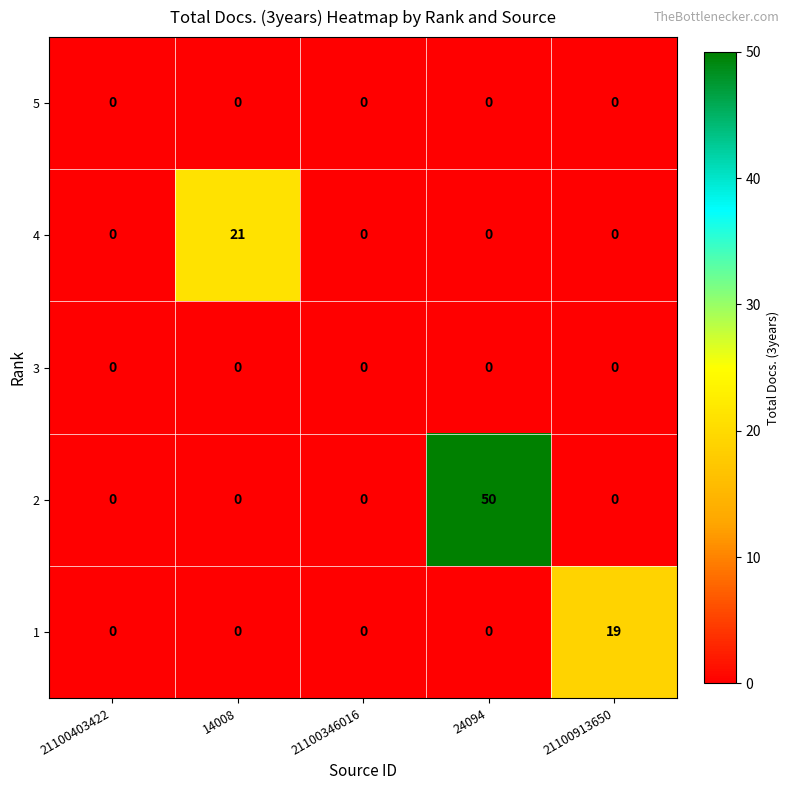

True or false: 4 has a value of 11 at 21100913650.

False